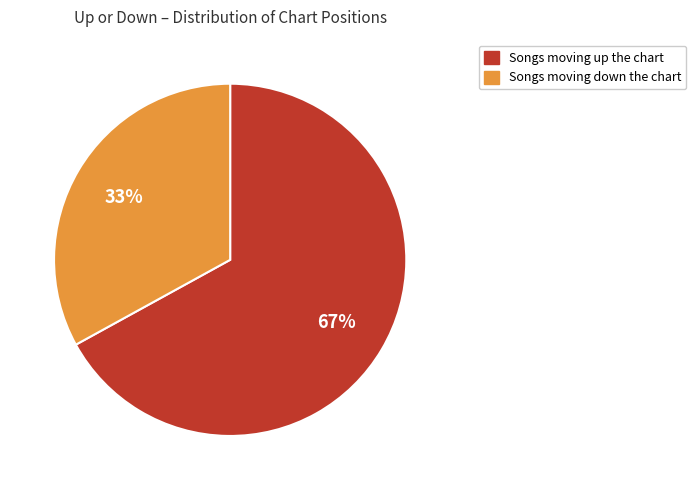

To the nearest percent, what is the average slice percentage?

50%